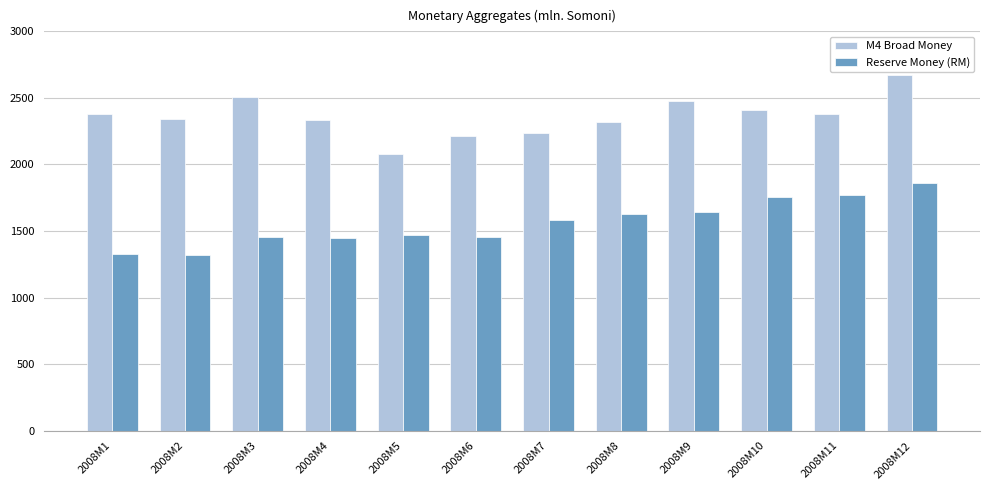

What are all the series names shown in the legend?

M4 Broad Money, Reserve Money (RM)